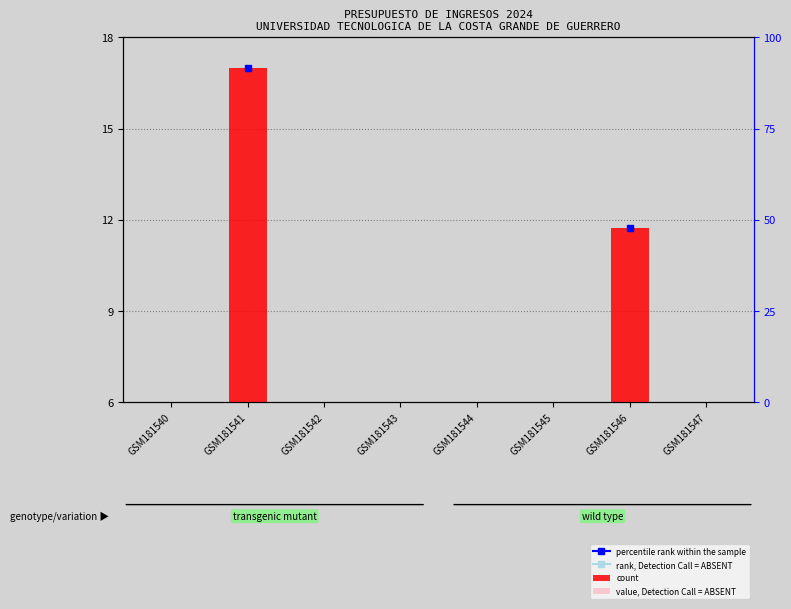

At how many categories does at least one series exceed 12?

1